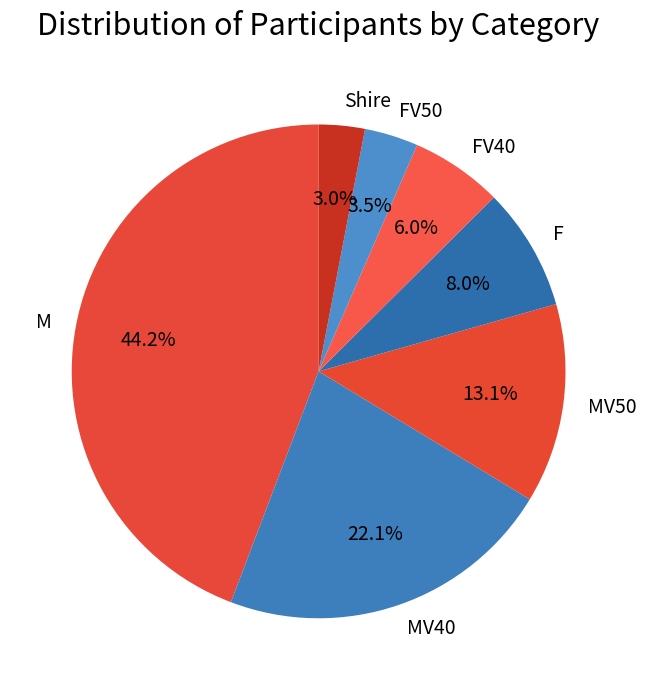

Between MV50 and FV40, which is larger?

MV50